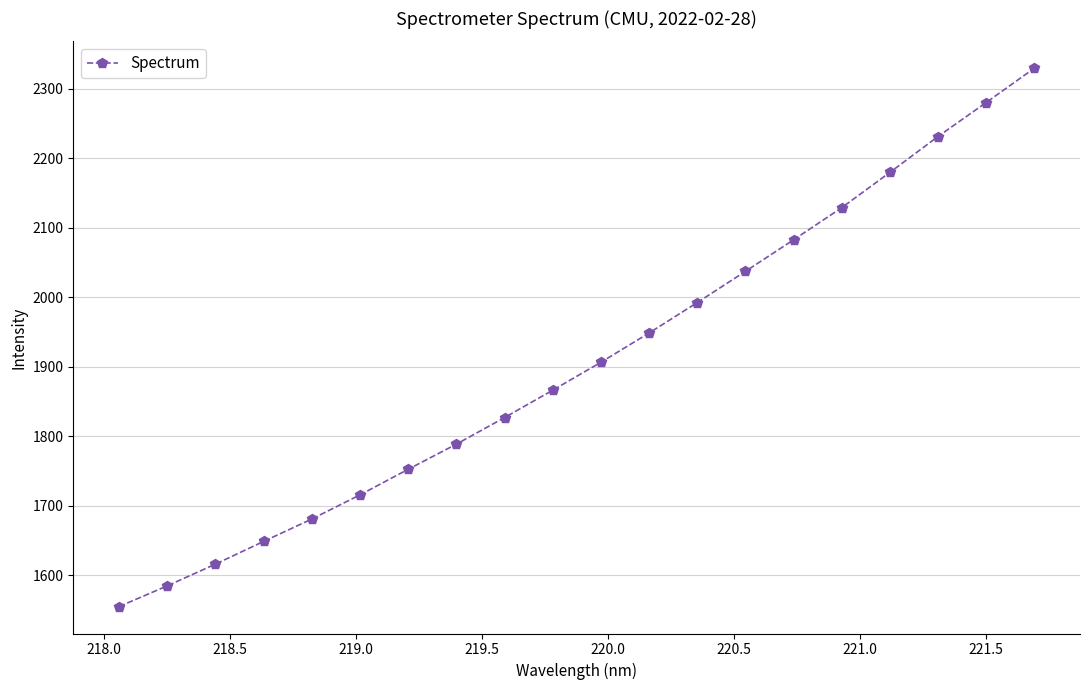

Reading right to left, list all the values displayed in this chart.

2329.2	2279.9	2231.1	2179.4	2128.7	2082.6	2037.2	1992.3	1948.6	1906.5	1866.3	1827.0	1788.8	1752.6	1715.9	1681.1	1648.9	1616.3	1585.0	1555.2